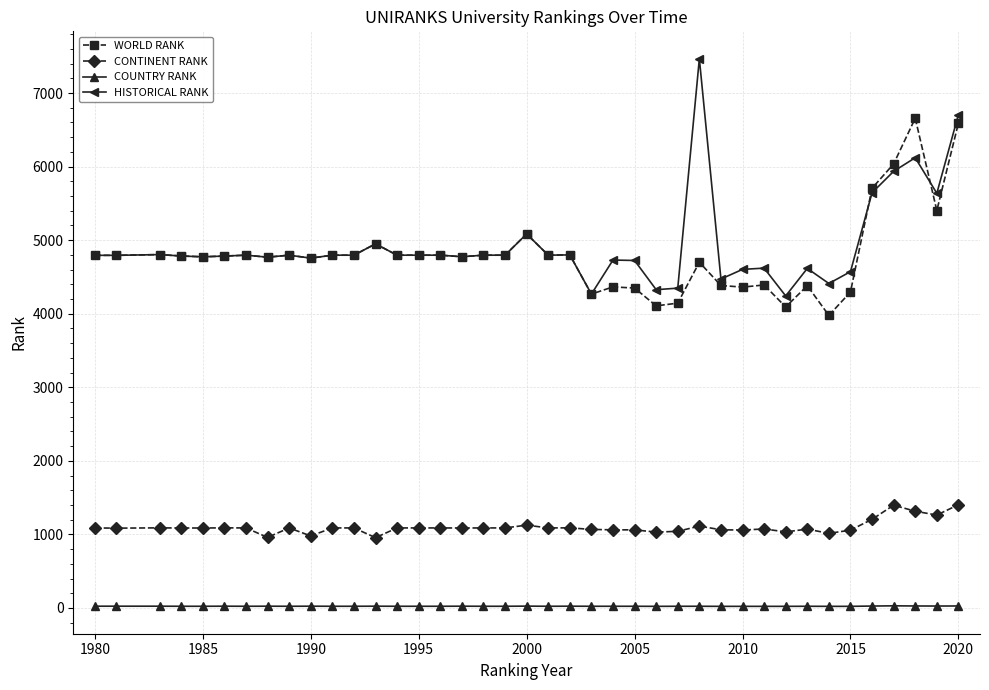

What is the difference between the maximum and second lowest values in the CONTINENT RANK series?

444